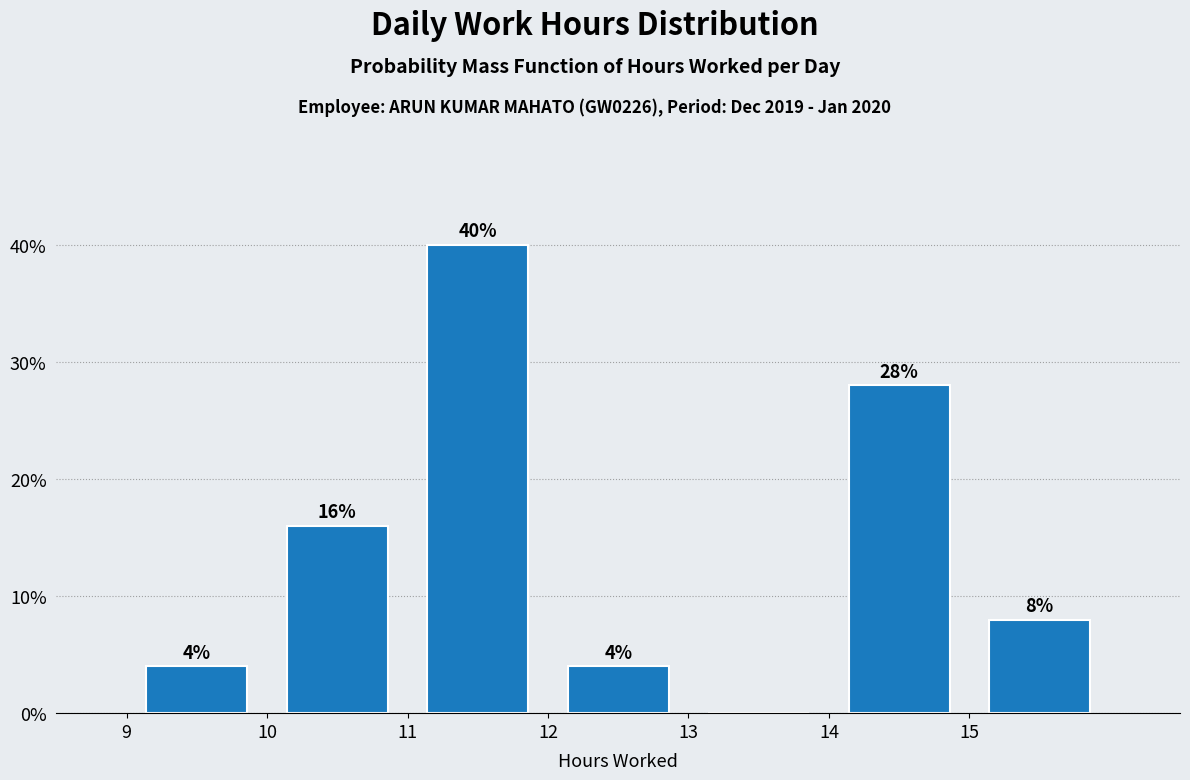

Which range on the x-axis has the tallest bar?

11 to 12